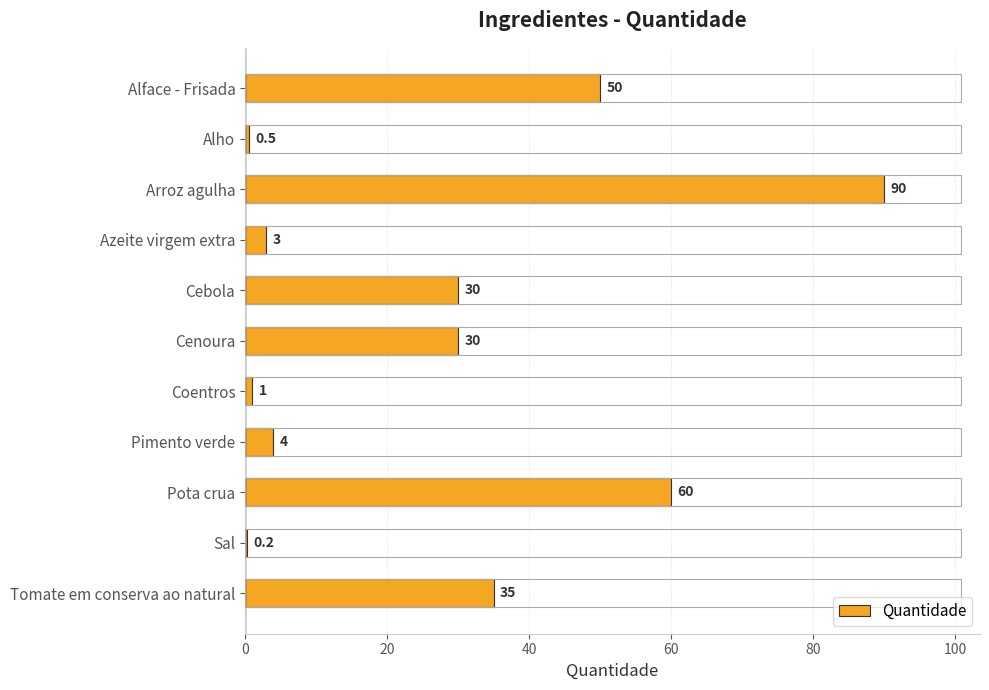

What is the sum of the values at Coentros and Arroz agulha?

91.0